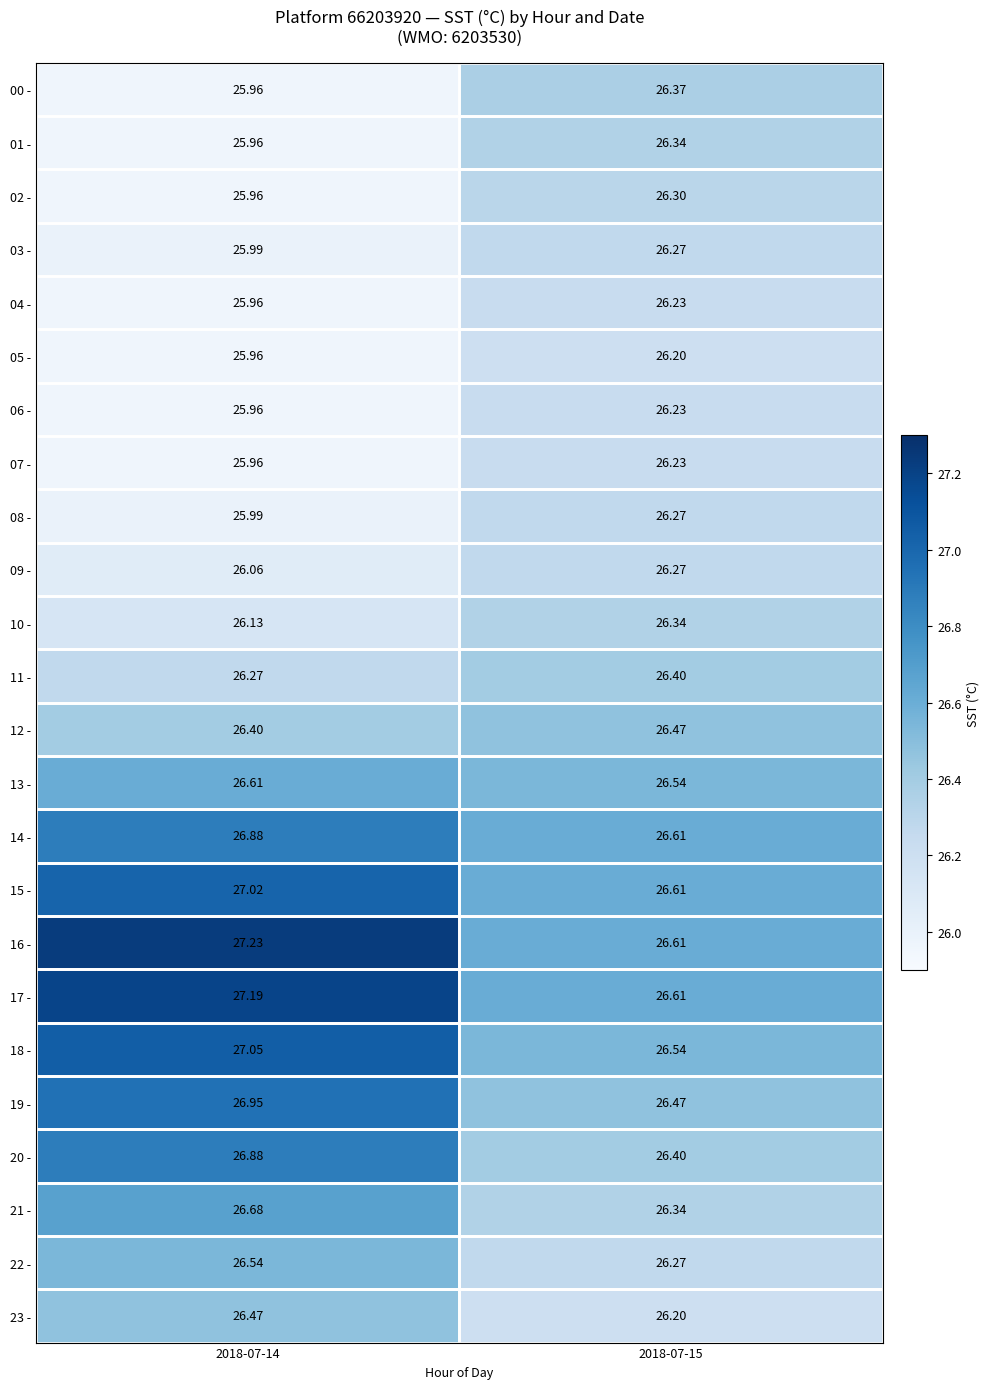

Reading right to left, extract all data points from this chart.

00 -: 2018-07-15=26.4	2018-07-14=26.0
01 -: 2018-07-15=26.3	2018-07-14=26.0
02 -: 2018-07-15=26.3	2018-07-14=26.0
03 -: 2018-07-15=26.3	2018-07-14=26.0
04 -: 2018-07-15=26.2	2018-07-14=26.0
05 -: 2018-07-15=26.2	2018-07-14=26.0
06 -: 2018-07-15=26.2	2018-07-14=26.0
07 -: 2018-07-15=26.2	2018-07-14=26.0
08 -: 2018-07-15=26.3	2018-07-14=26.0
09 -: 2018-07-15=26.3	2018-07-14=26.1
10 -: 2018-07-15=26.3	2018-07-14=26.1
11 -: 2018-07-15=26.4	2018-07-14=26.3
12 -: 2018-07-15=26.5	2018-07-14=26.4
13 -: 2018-07-15=26.5	2018-07-14=26.6
14 -: 2018-07-15=26.6	2018-07-14=26.9
15 -: 2018-07-15=26.6	2018-07-14=27.0
16 -: 2018-07-15=26.6	2018-07-14=27.2
17 -: 2018-07-15=26.6	2018-07-14=27.2
18 -: 2018-07-15=26.5	2018-07-14=27.1
19 -: 2018-07-15=26.5	2018-07-14=26.9
20 -: 2018-07-15=26.4	2018-07-14=26.9
21 -: 2018-07-15=26.3	2018-07-14=26.7
22 -: 2018-07-15=26.3	2018-07-14=26.5
23 -: 2018-07-15=26.2	2018-07-14=26.5